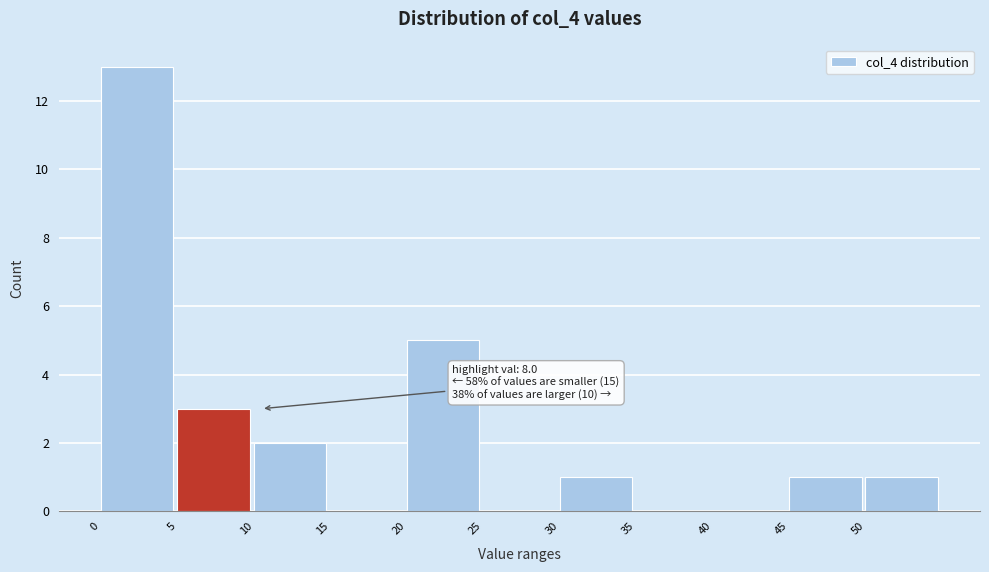

Which range on the x-axis has the tallest bar?

0 to 5